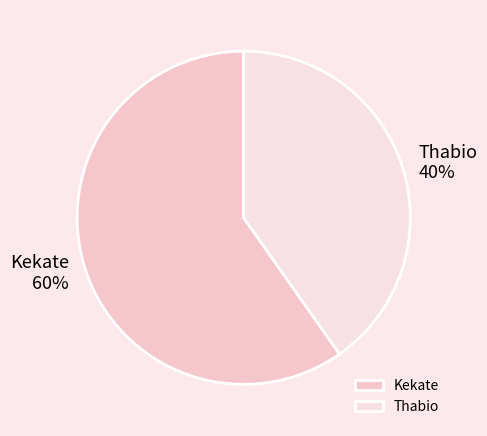

Which category accounts for the majority?

Kekate